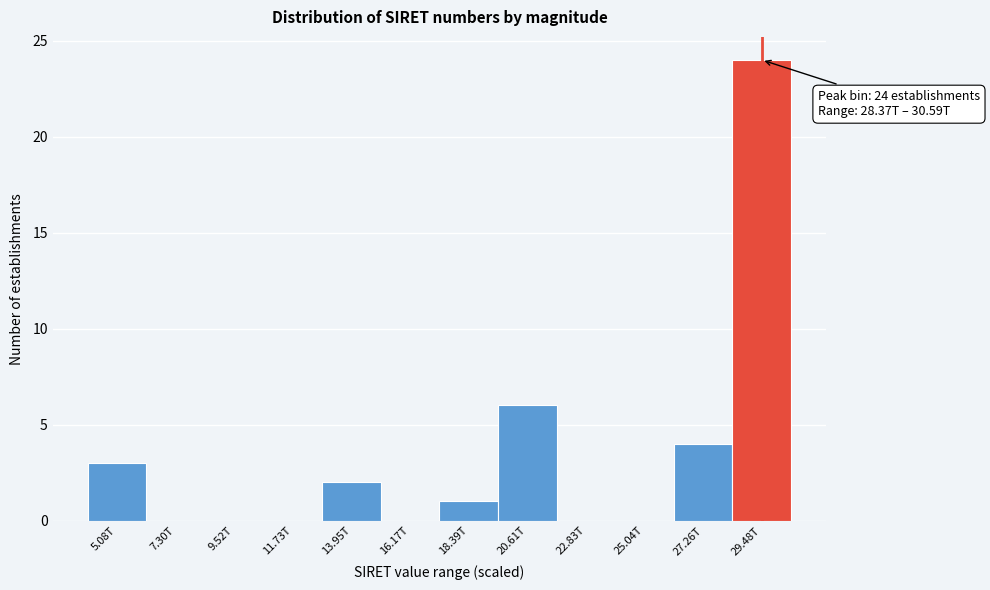

Reading left to right, list all the values displayed in this chart.

5.08T=3	7.30T=0	9.52T=0	11.73T=0	13.95T=2	16.17T=0	18.39T=1	20.61T=6	22.83T=0	25.04T=0	27.26T=4	29.48T=24